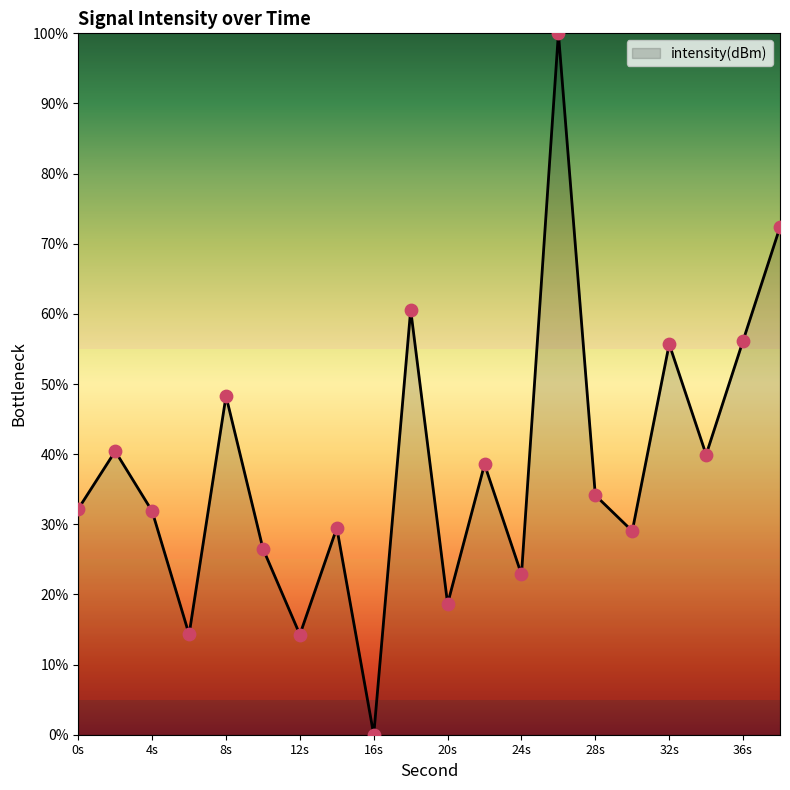

What is the greatest value displayed?

100.0